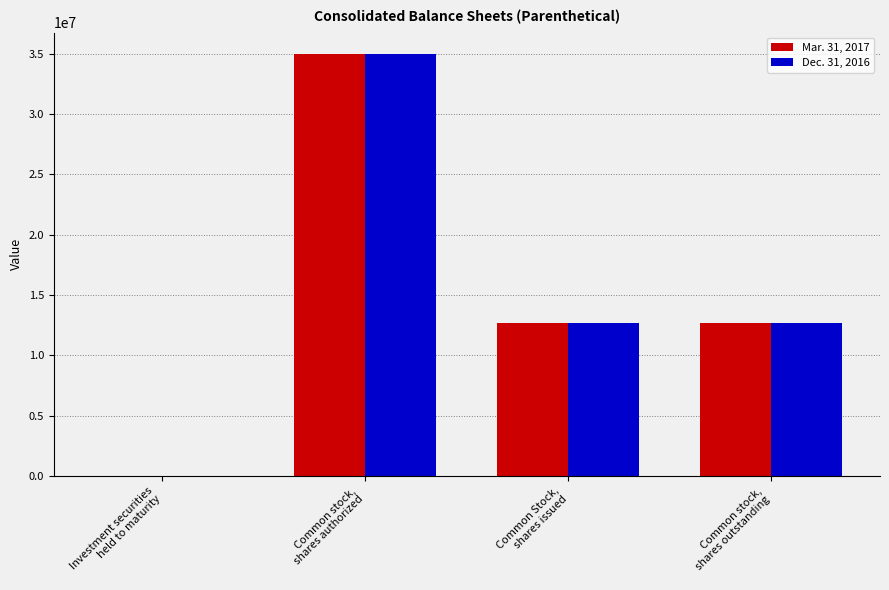

Which series has the widest spread of values?

Dec. 31, 2016